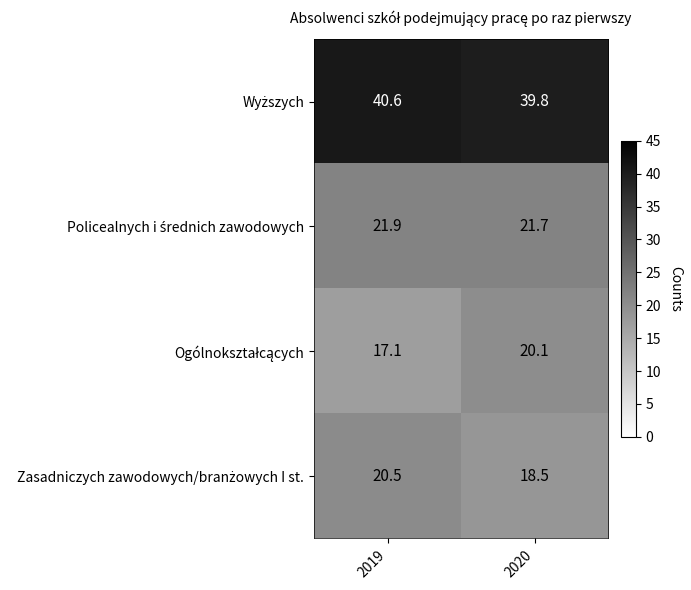

What is the total value across all series at 2020?

100.1